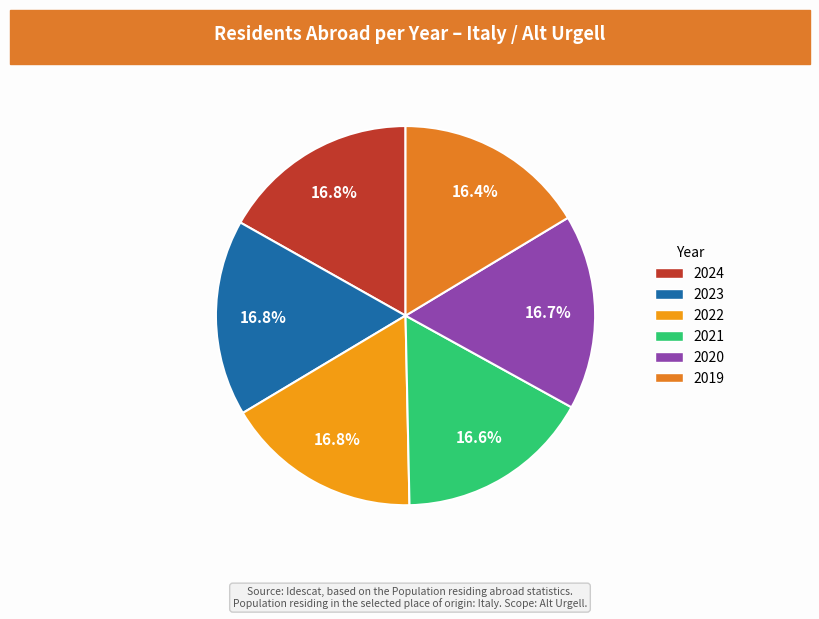

To the nearest percent, what is the average slice percentage?

17%